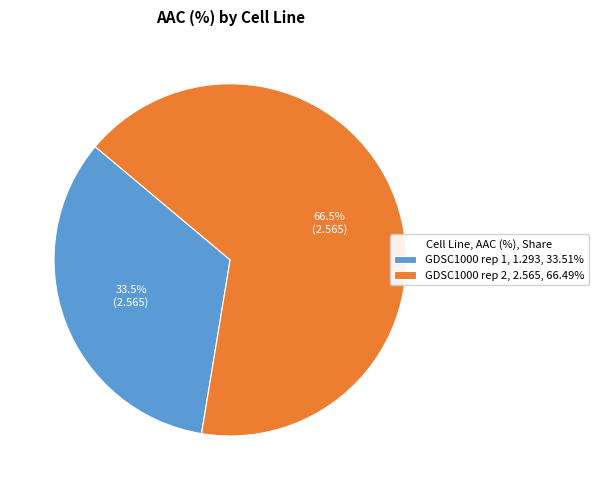

What is the ratio of the value at GDSC1000 rep 2 to the value at GDSC1000 rep 1?

2.0